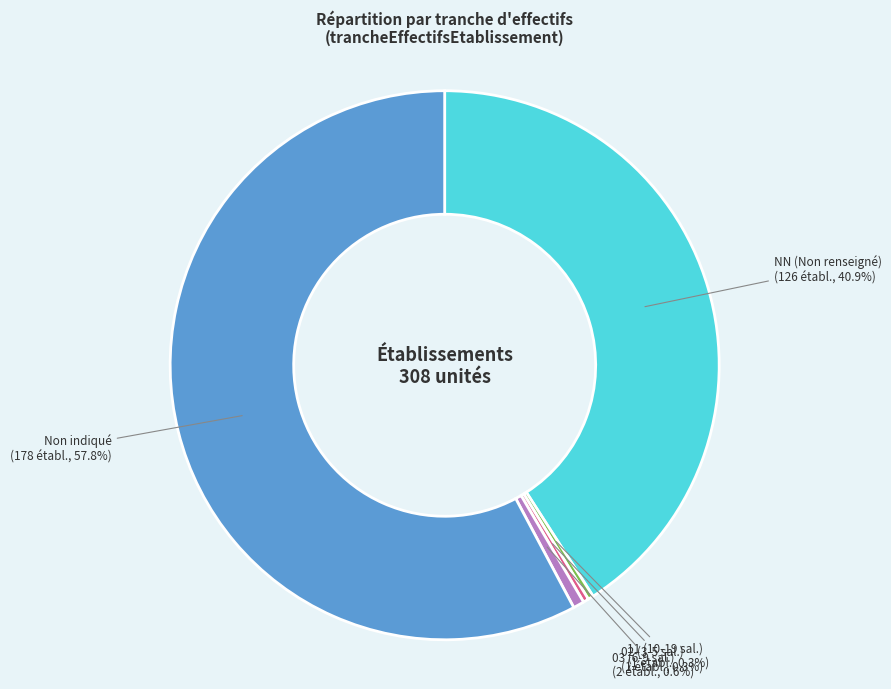

Does any single category account for the majority?

Yes